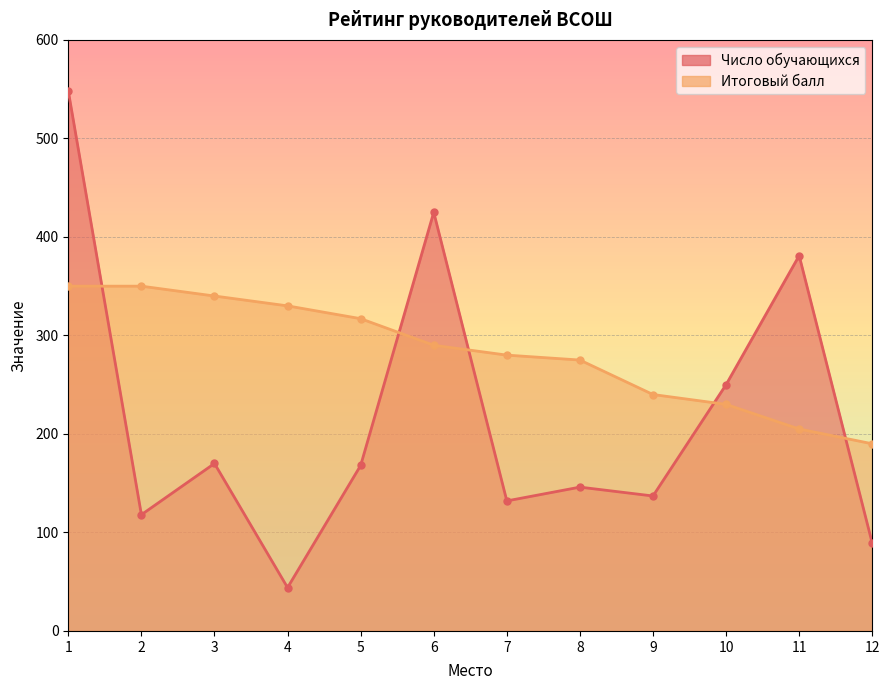

How many interior local peaks does the Число обучающихся series have?

4